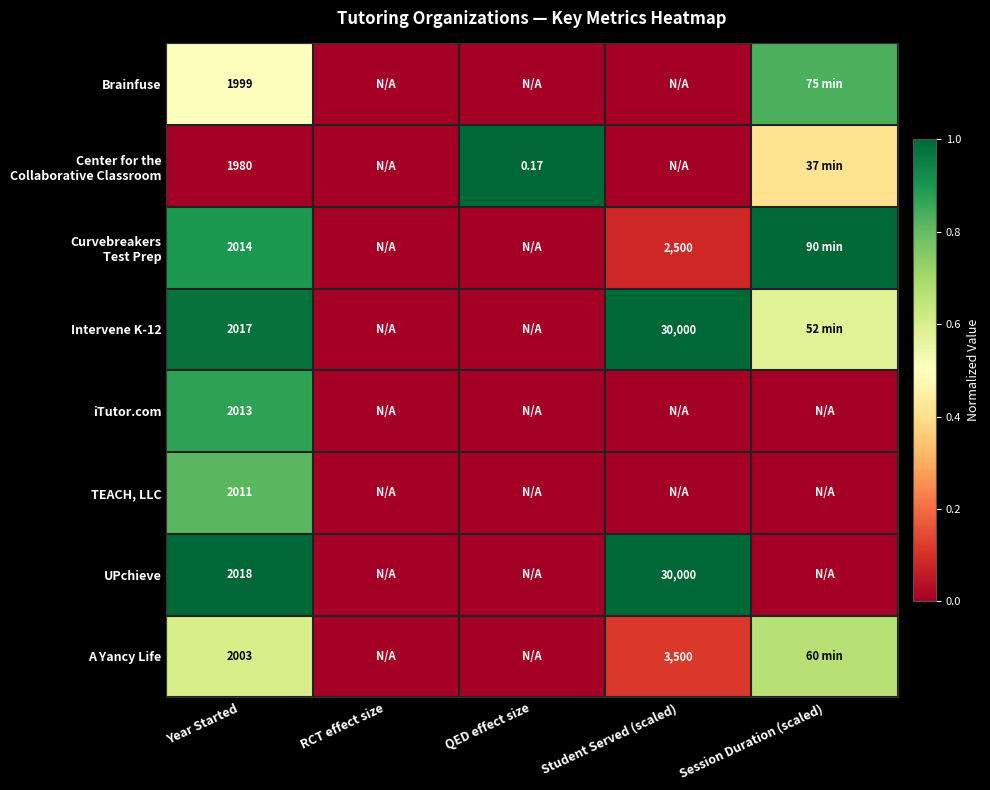

List the series in order of their peak value, highest first.

Center for the Collaborative Classroom, Curvebreakers Test Prep, Intervene K-12, UPchieve, iTutor.com, Brainfuse, TEACH, LLC, A Yancy Life